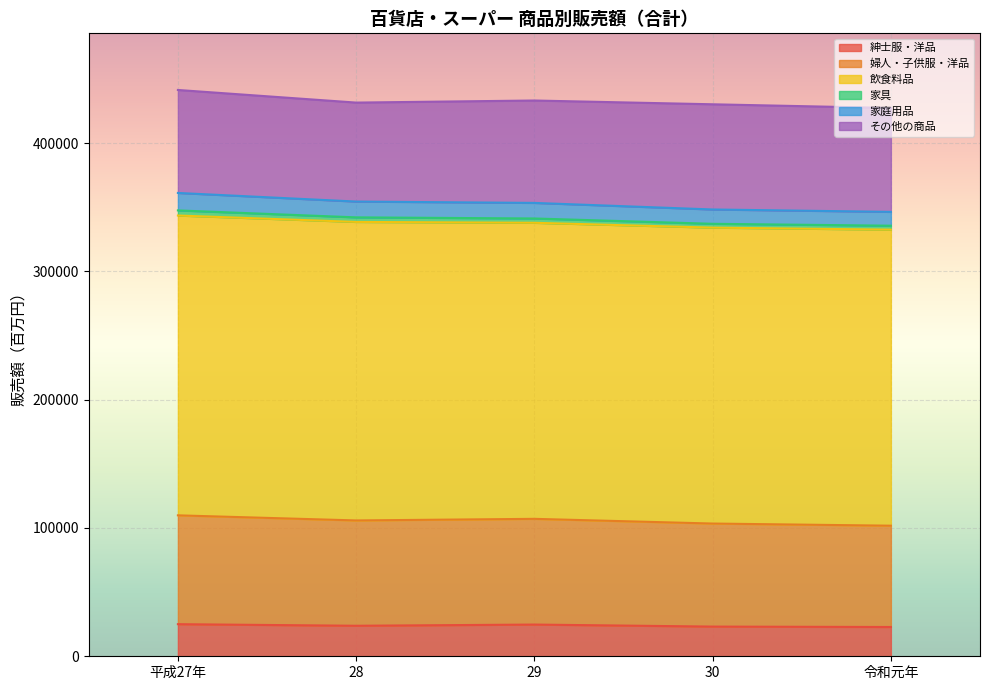

What is the minimum value for 紳士服・洋品?

22822